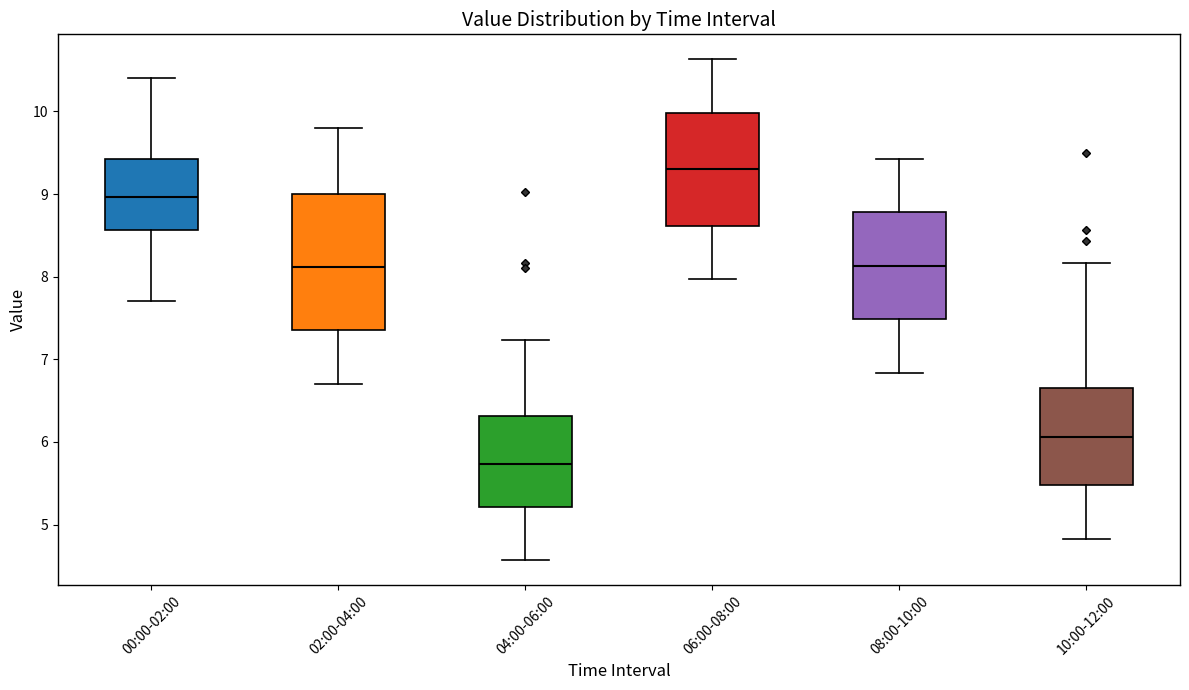

Comparing the boxes themselves (not the whiskers), which one is the tallest?

02:00-04:00